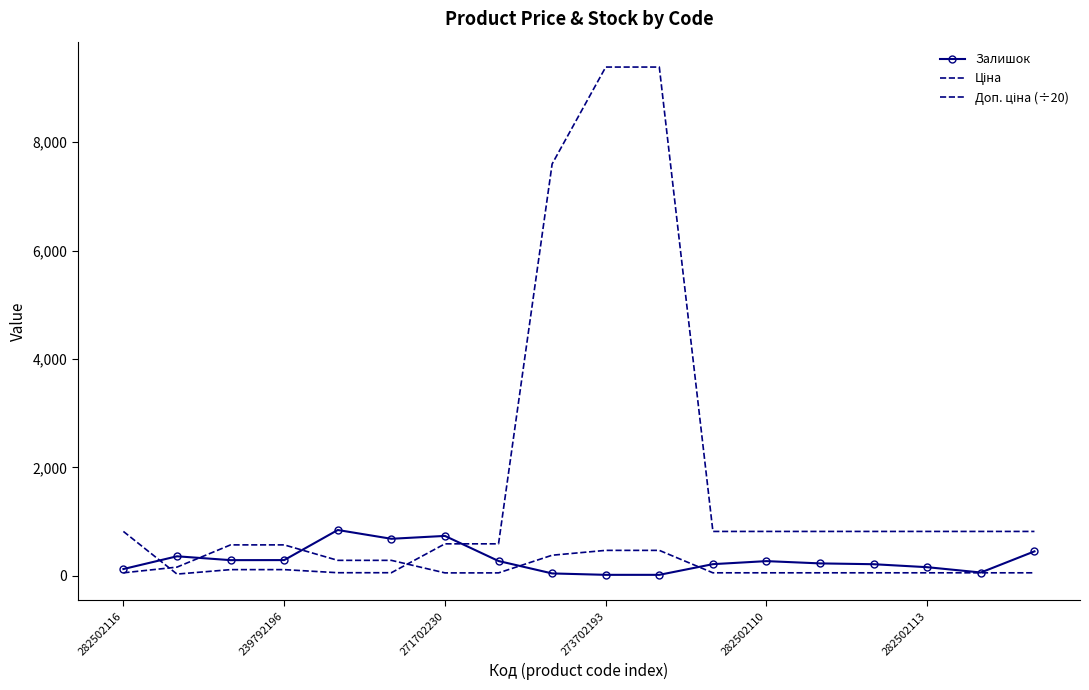

What is the value of the Доп. ціна (÷20) point at the 8th from the left?

54.1